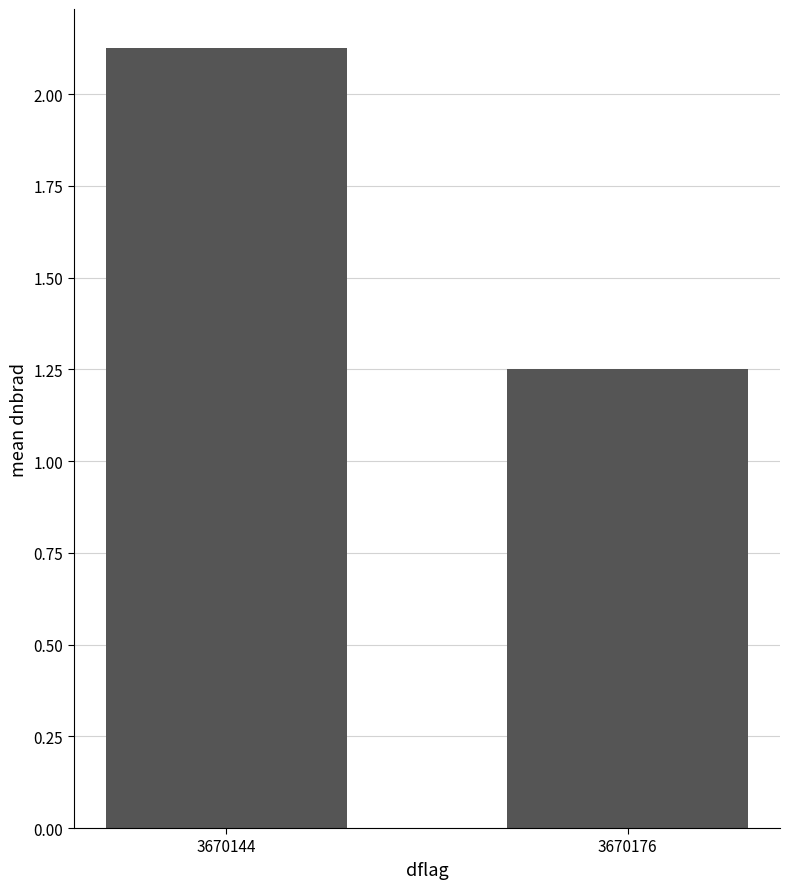

Approximately how many times larger is the value at 3670144 compared to 3670176?

1.7